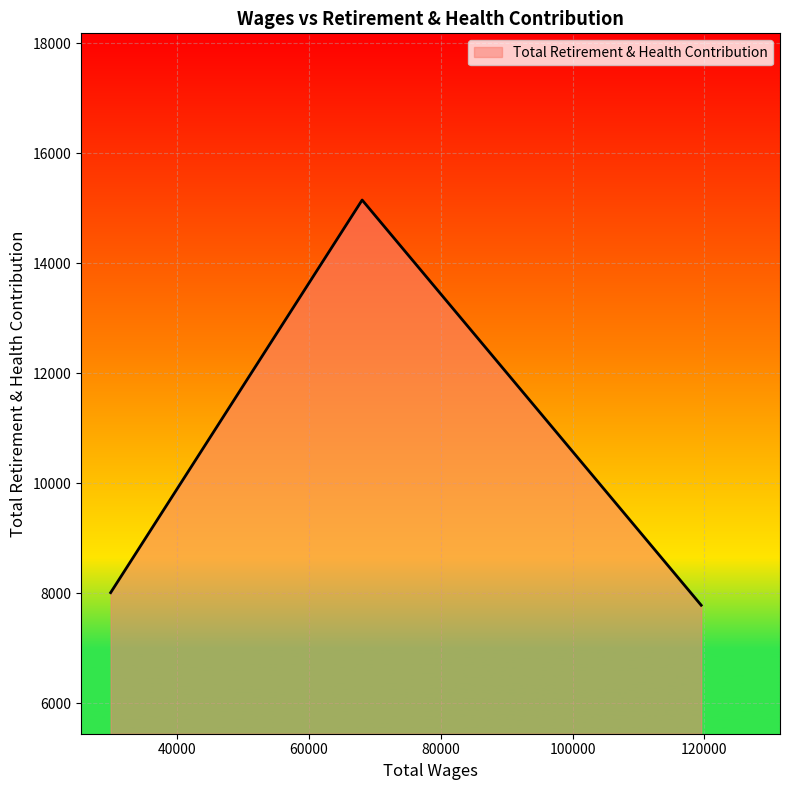

What is the average value?

10314